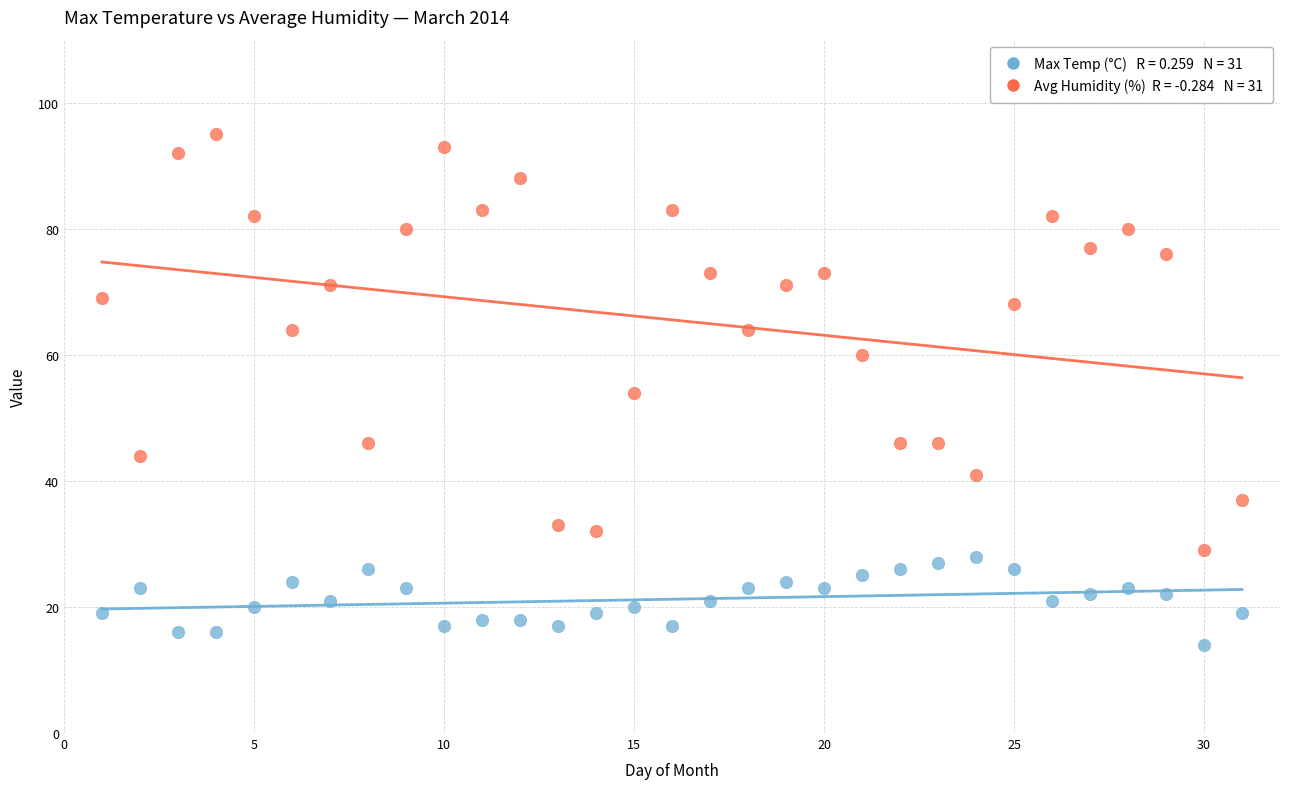

Across all data points, what is the range of Y values (max minus min)?

81